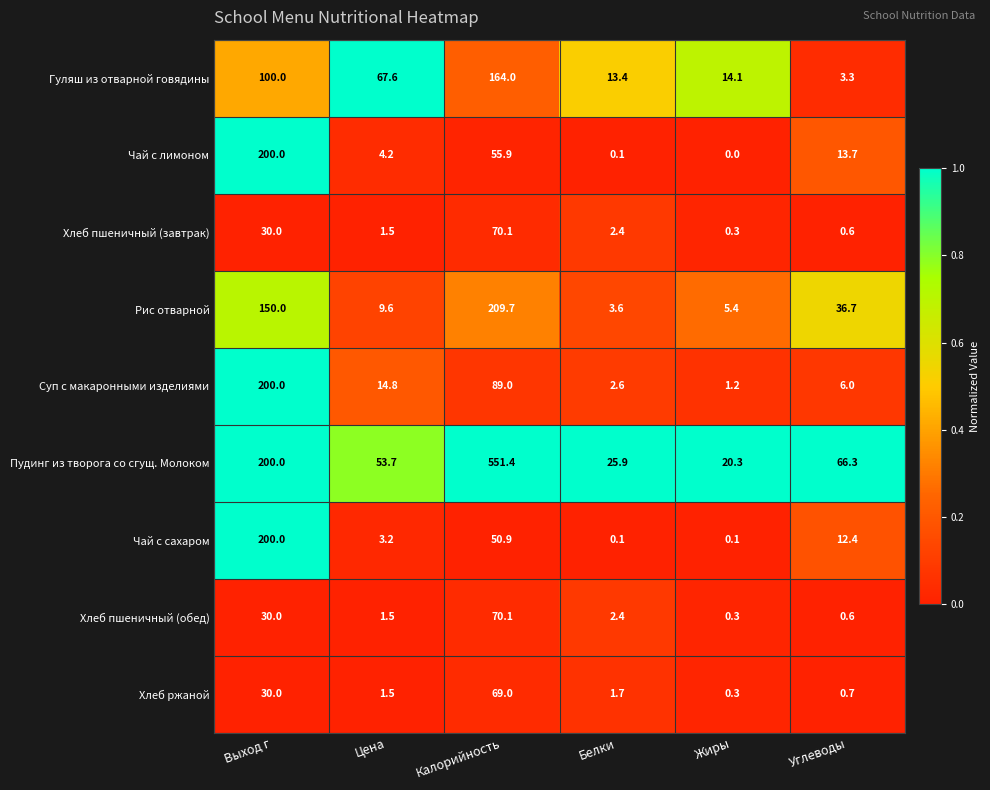

What is the total value across all series at Выход г?

1140.0